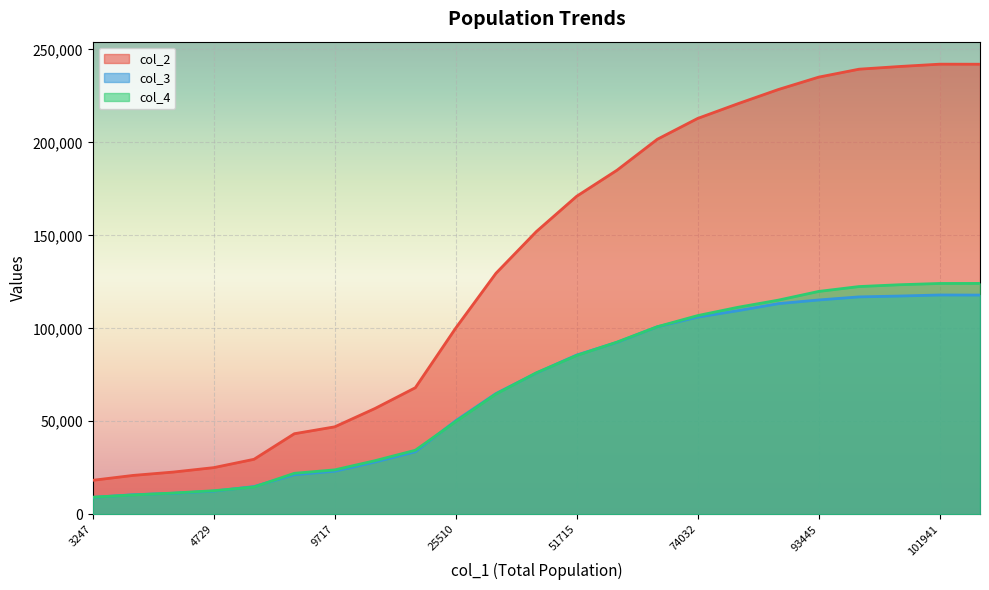

At 97951, list the series in order from smallest to largest.

col_3, col_4, col_2